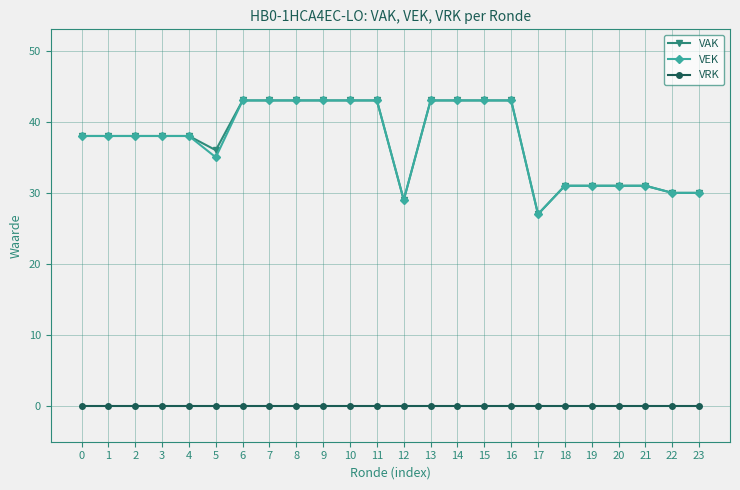

True or false: VAK has a value of 43 at 13.

True